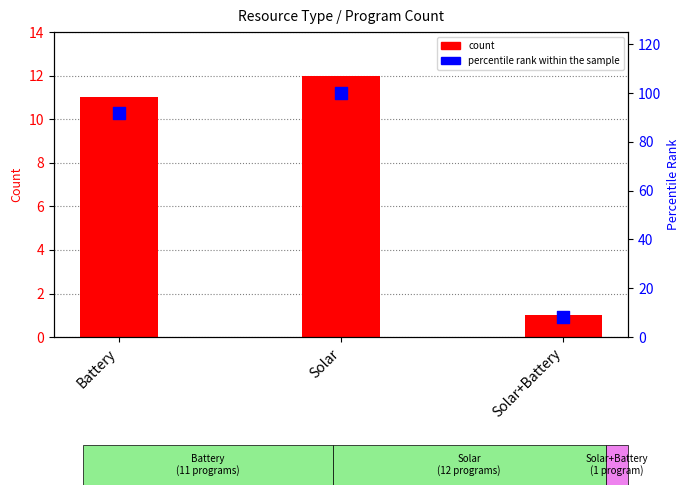

Which series has the largest Y range (max minus min)?

percentile rank within the sample